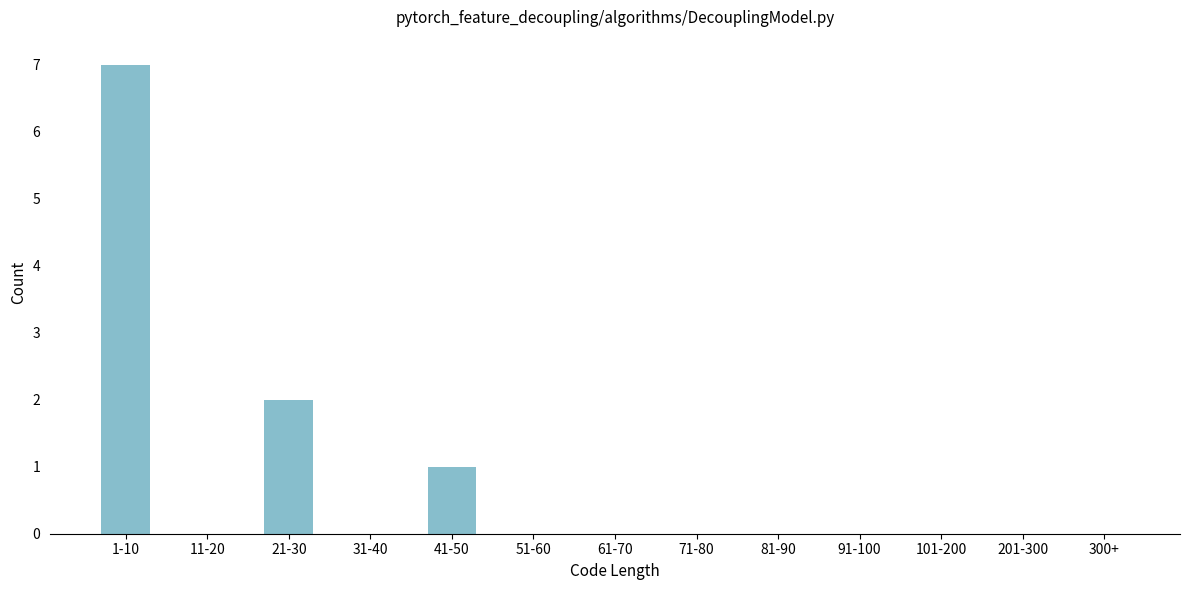

Reading left to right, extract all data points from this chart.

1-10=7	11-20=0	21-30=2	31-40=0	41-50=1	51-60=0	61-70=0	71-80=0	81-90=0	91-100=0	101-200=0	201-300=0	300+=0